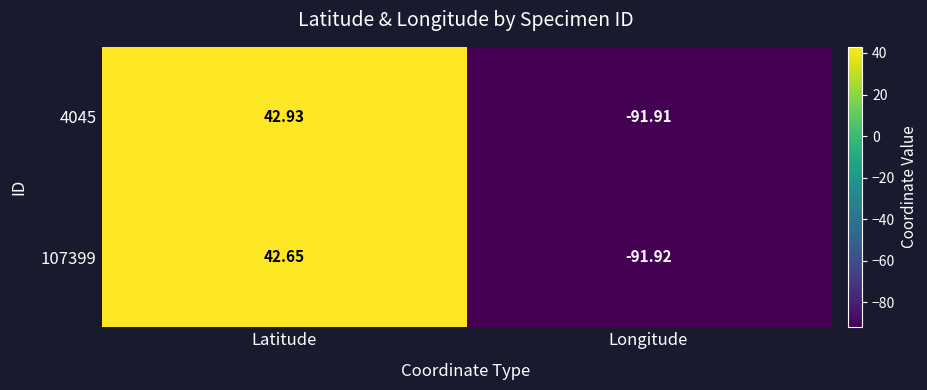

Rank the categories by 107399 value from highest to lowest.

Latitude, Longitude